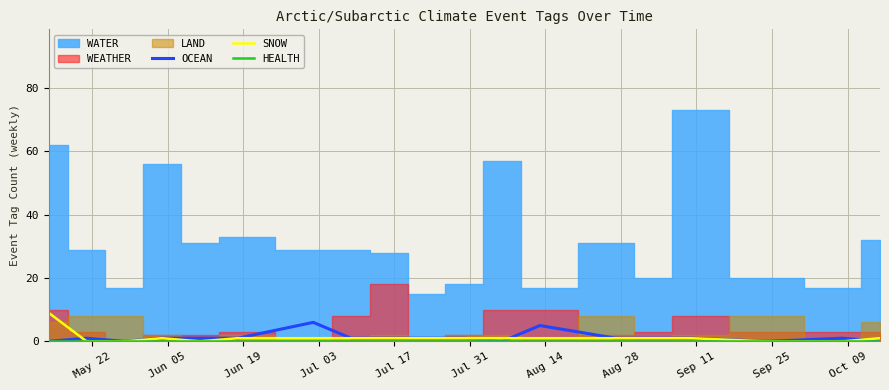

True or false: HEALTH has more than 0 interior local peaks.

False